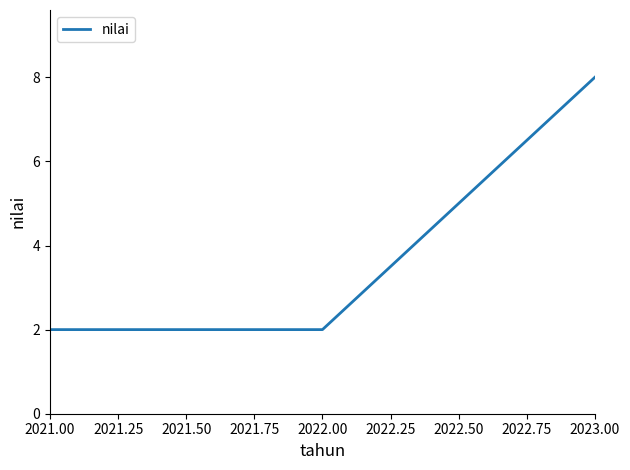

What value does the data have at 2021.00?

2